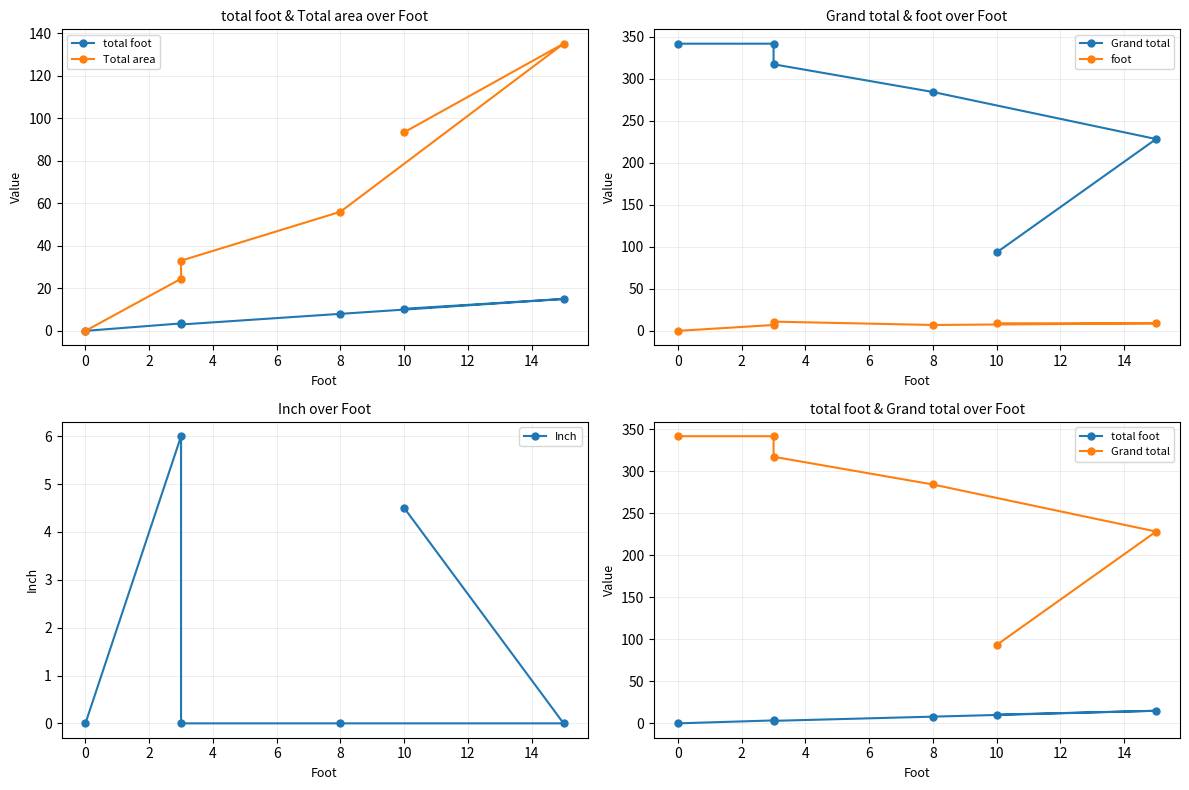

Is the value of total foot at 10 greater than the value of Grand total at 8?

No